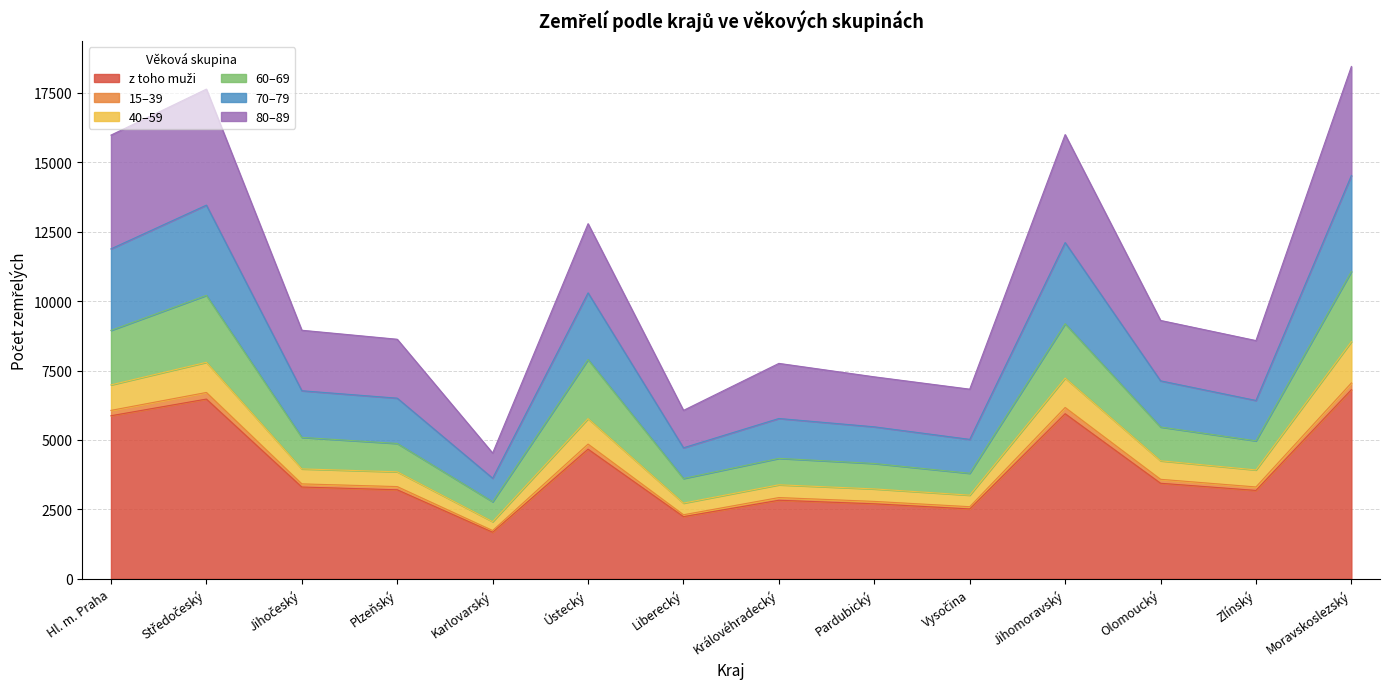

True or false: 70–79 and 15–39 intersect in this chart.

False